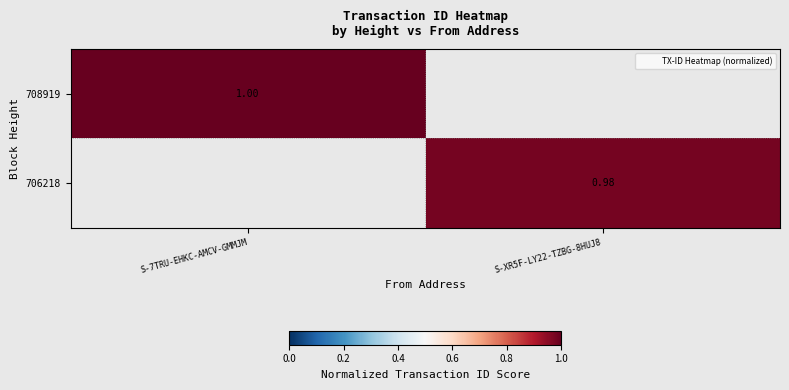

What is the smallest value displayed?

1.0